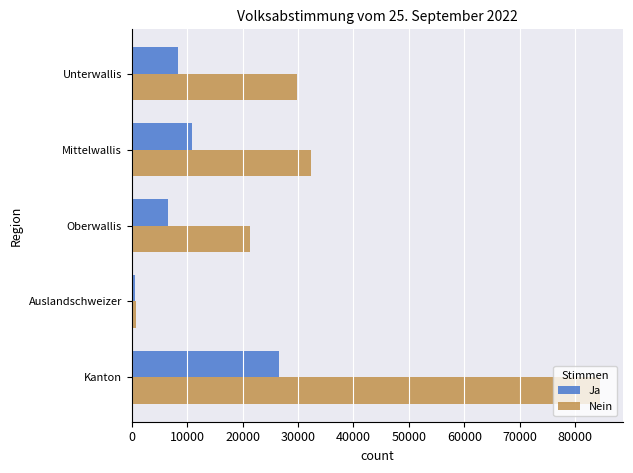

Rank the series by their maximum value, from highest to lowest.

Nein, Ja